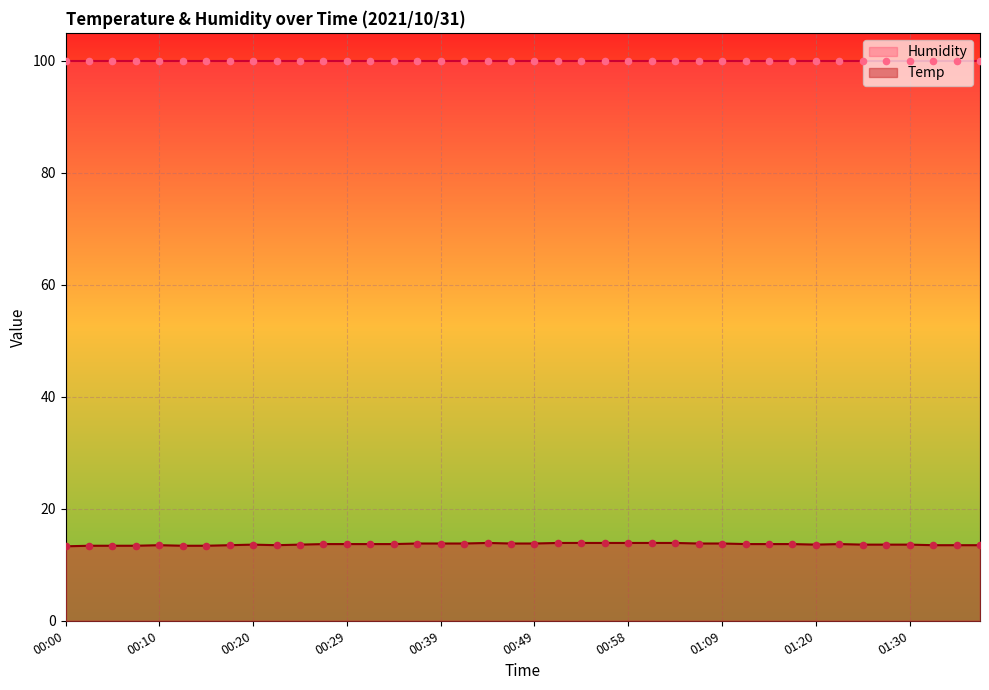

Approximately how many times larger is the value at 01:24 compared to 01:37?

1.0